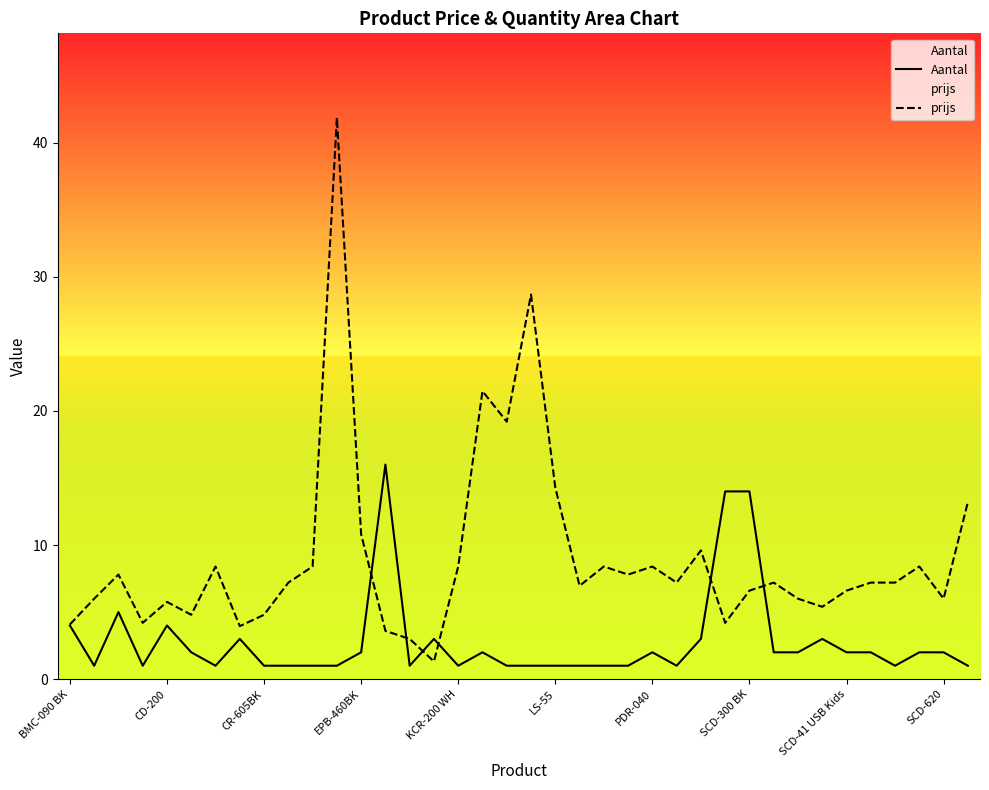

Where is prijs nearest to the value 21?

17